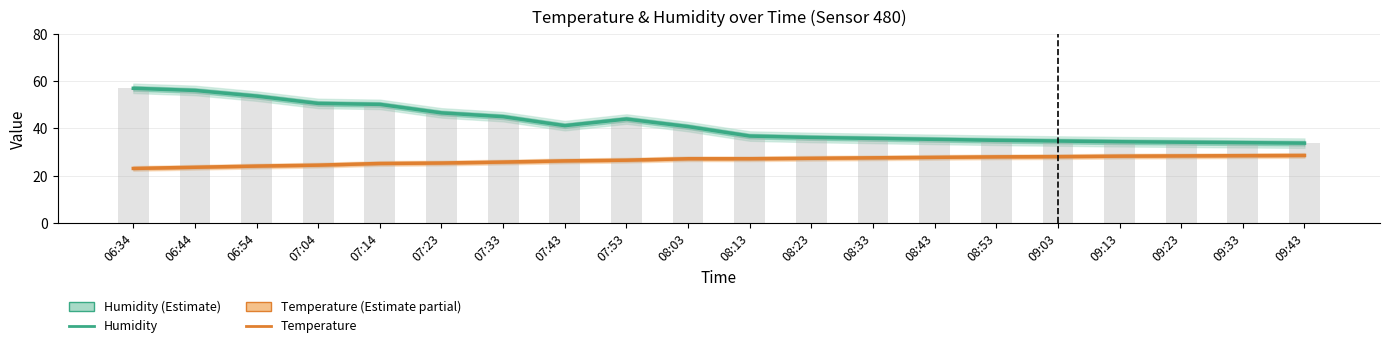

Are the bars grouped side by side (vs. stacked)?

Yes